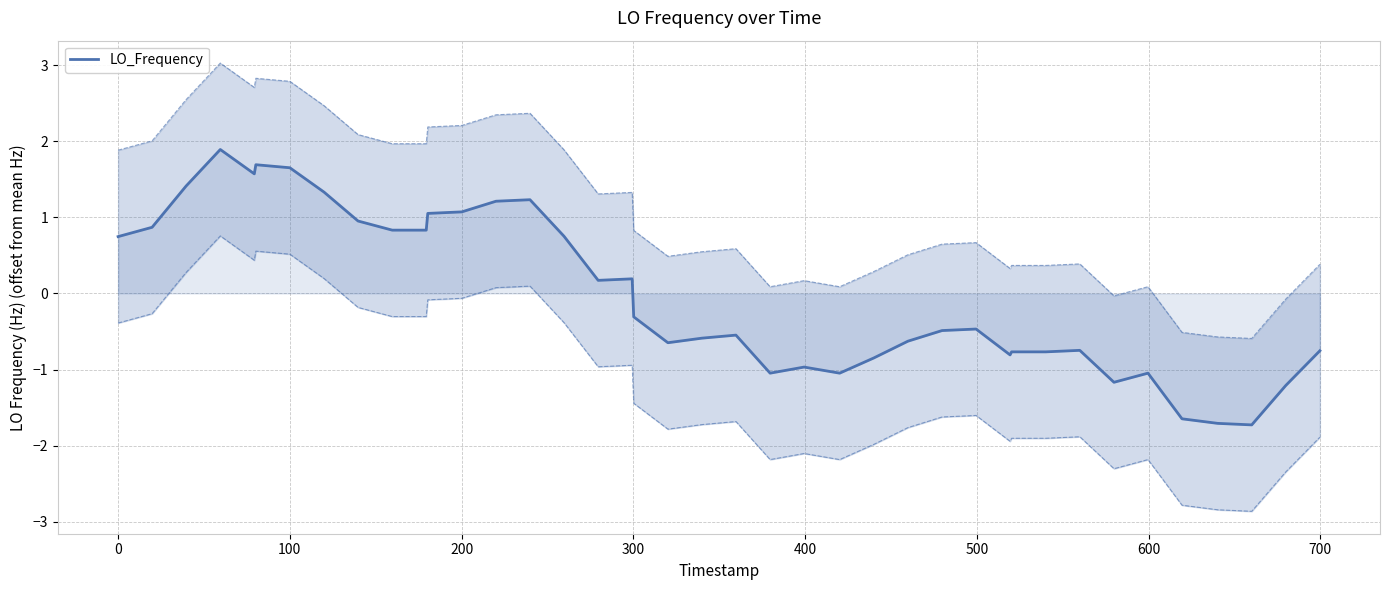

Does the chart have visible grid lines?

Yes